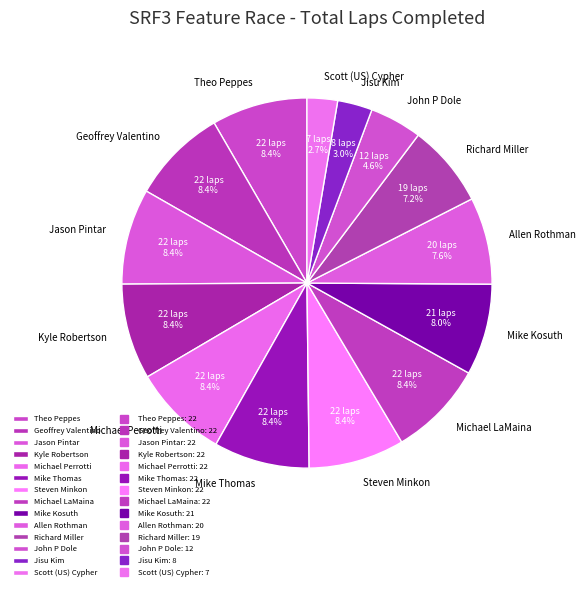

To the nearest percent, what is the average slice percentage?

7%